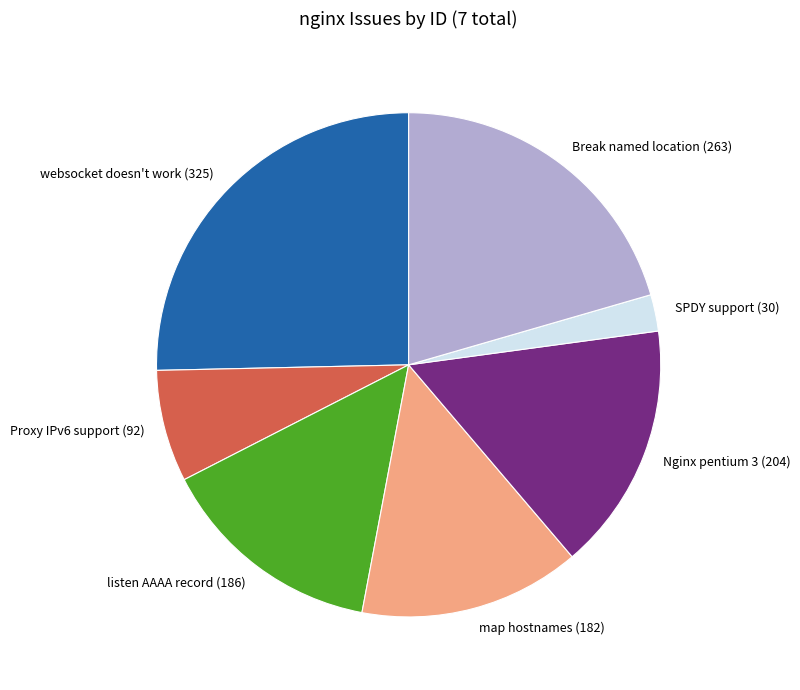

The websocket doesn't work (325) slice represents 25% of the pie. True or false?

True